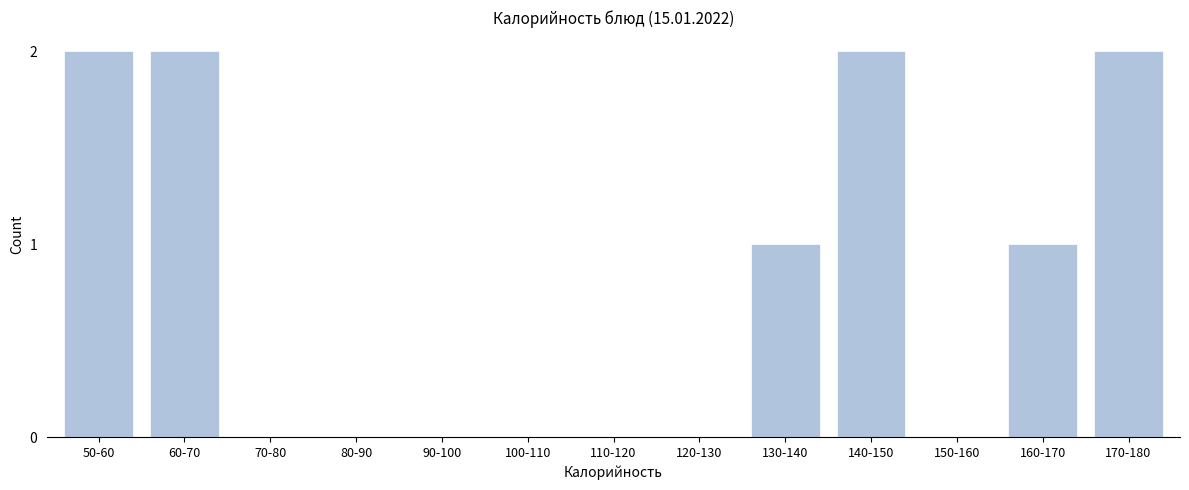

Reading left to right, extract all data points from this chart.

50-60=2	60-70=2	70-80=0	80-90=0	90-100=0	100-110=0	110-120=0	120-130=0	130-140=1	140-150=2	150-160=0	160-170=1	170-180=2